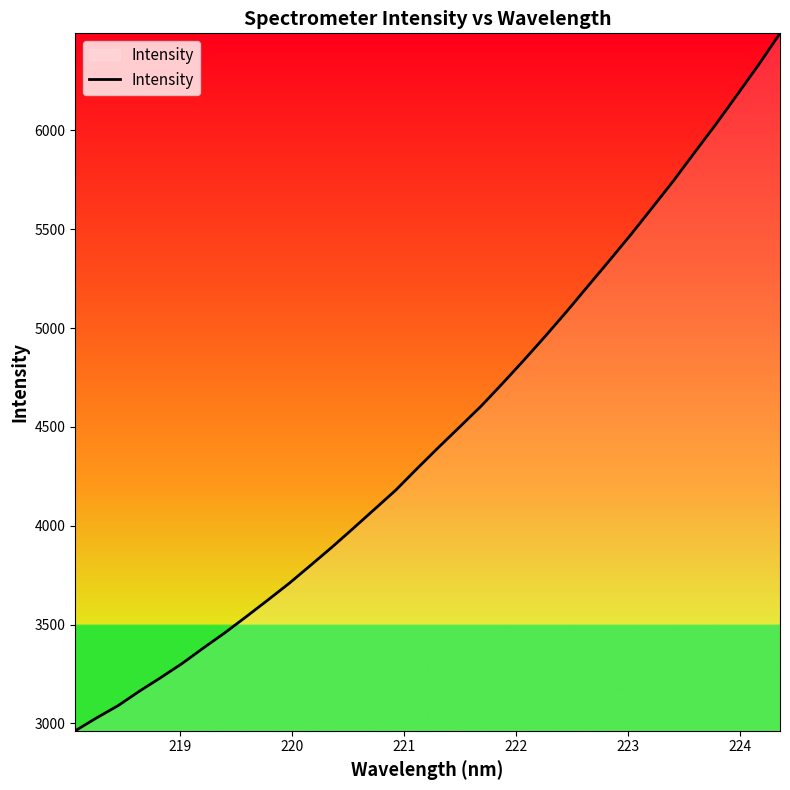

What is the difference between the maximum and minimum values?

3528.9